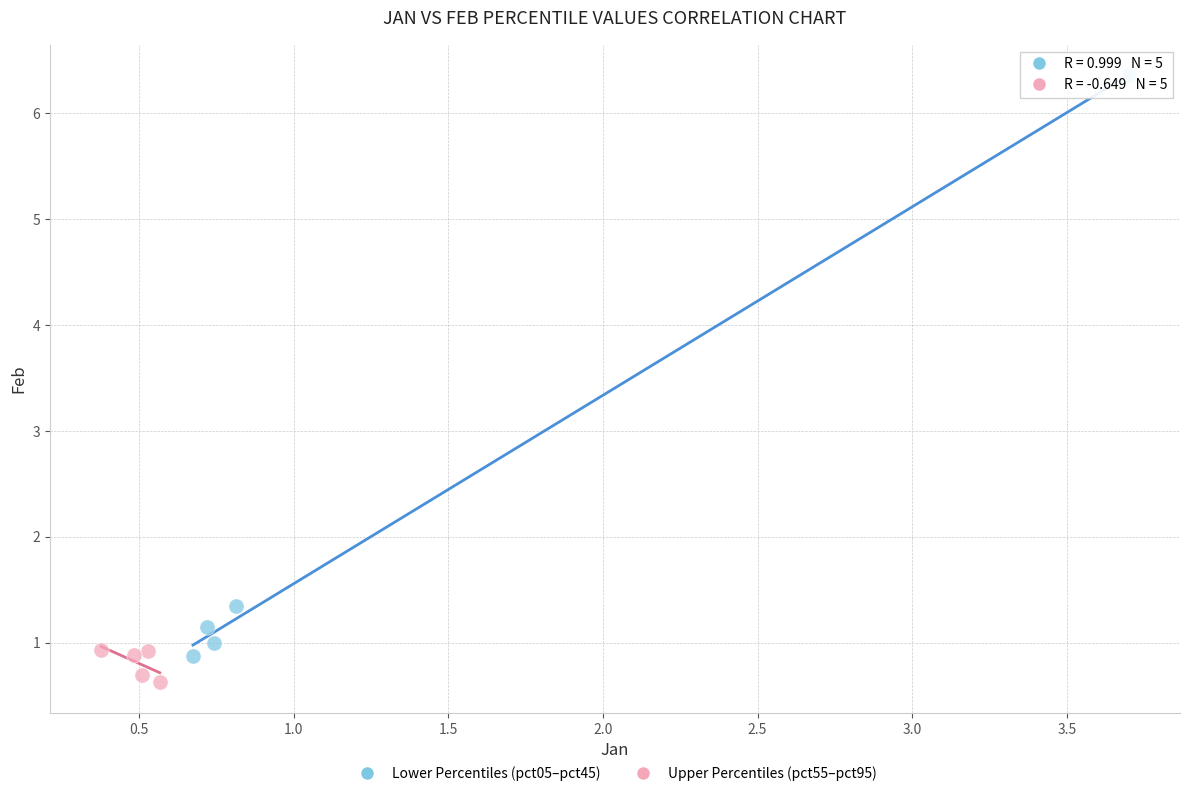

Which series has the largest Y range (max minus min)?

Lower Percentiles (pct05–pct45)